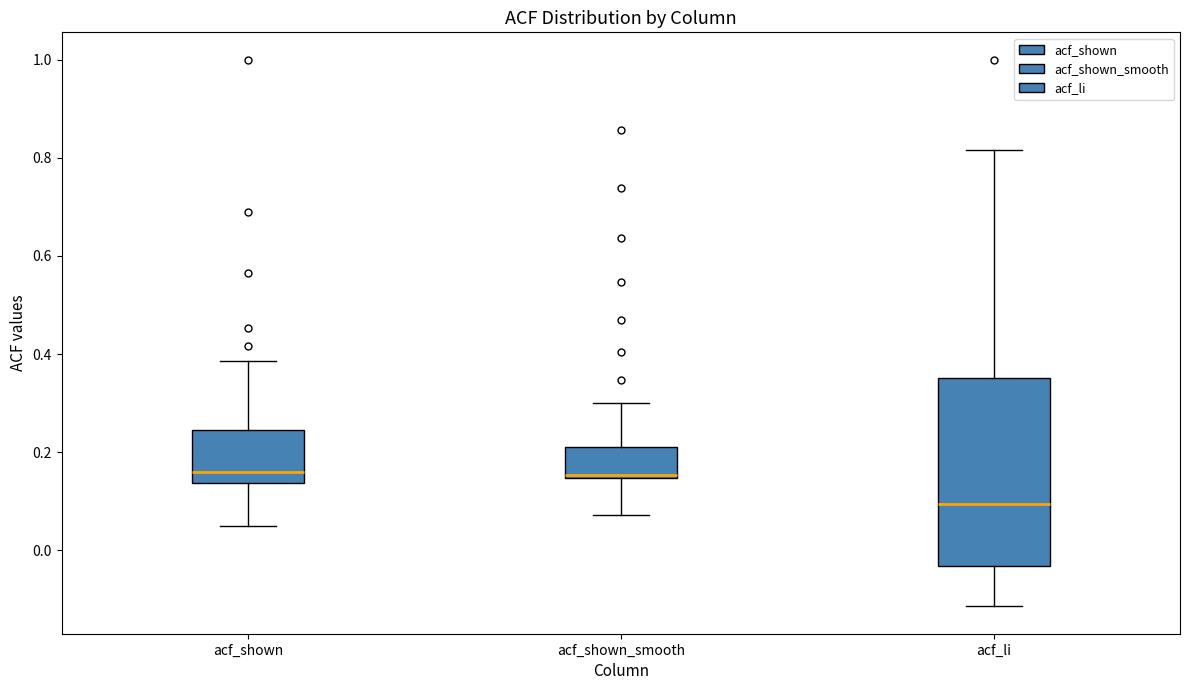

Which box's median line is the lowest?

acf_li